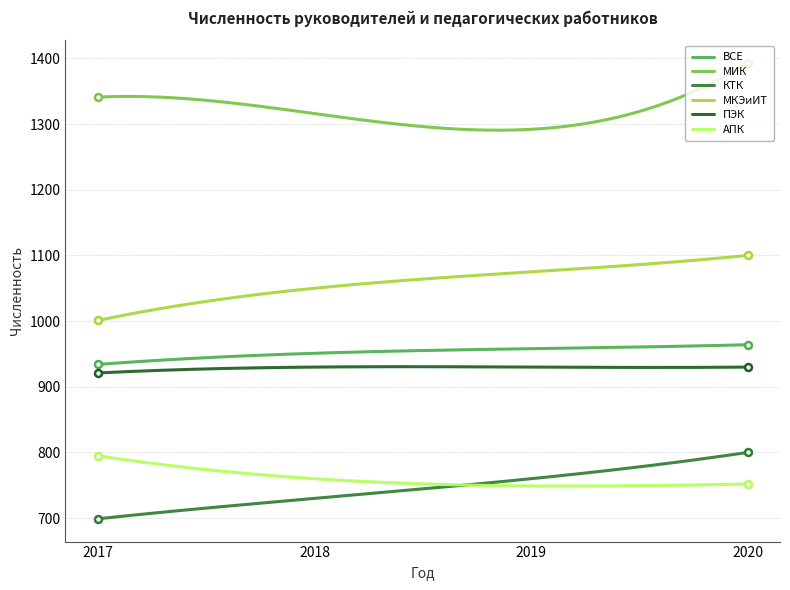

Which series has the largest total across all categories?

МИК